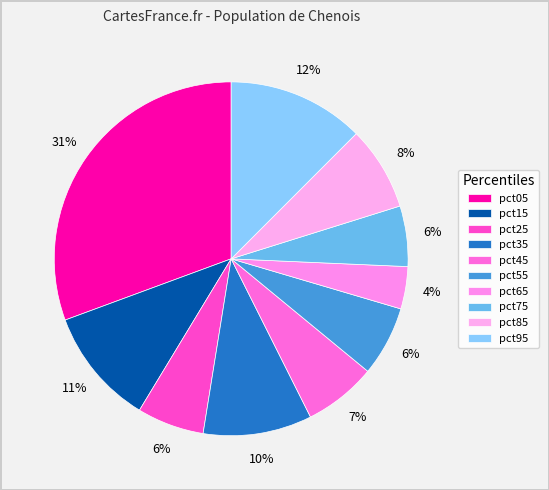

Which has a higher value, pct65 or pct85?

pct85